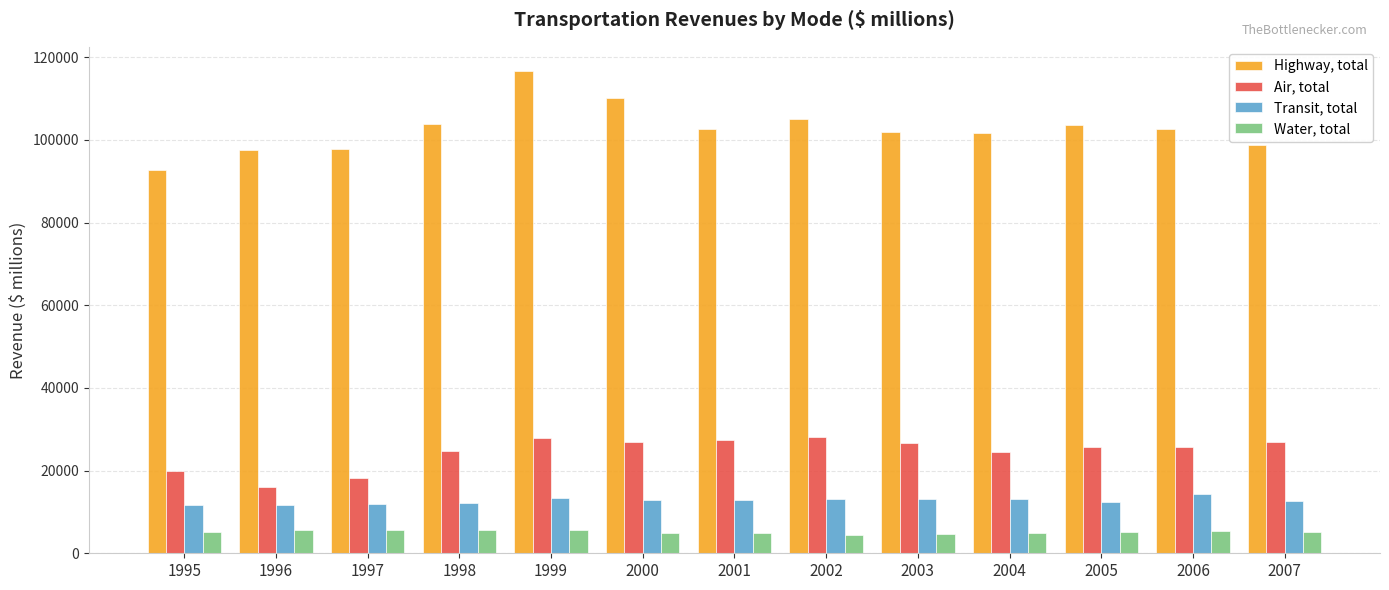

Rank the series at 2000 from highest to lowest value.

Highway, total, Air, total, Transit, total, Water, total